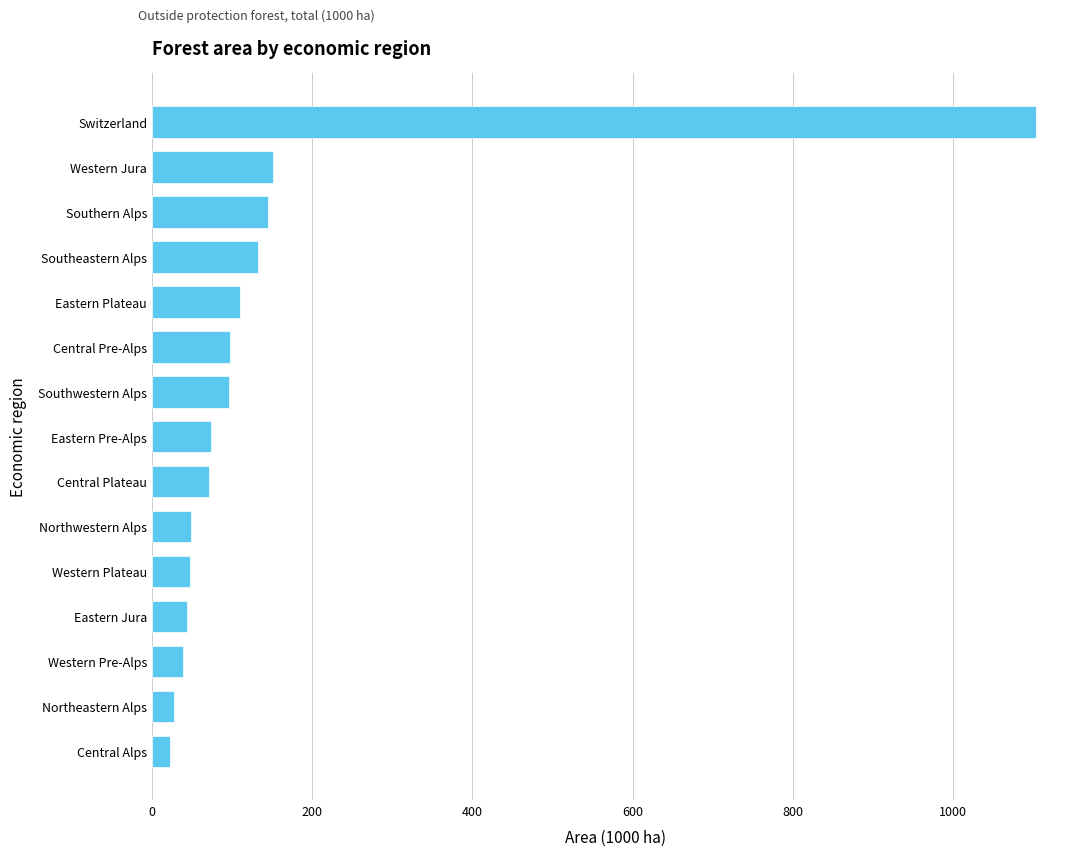

What is the difference between the maximum and minimum values?

1081.0